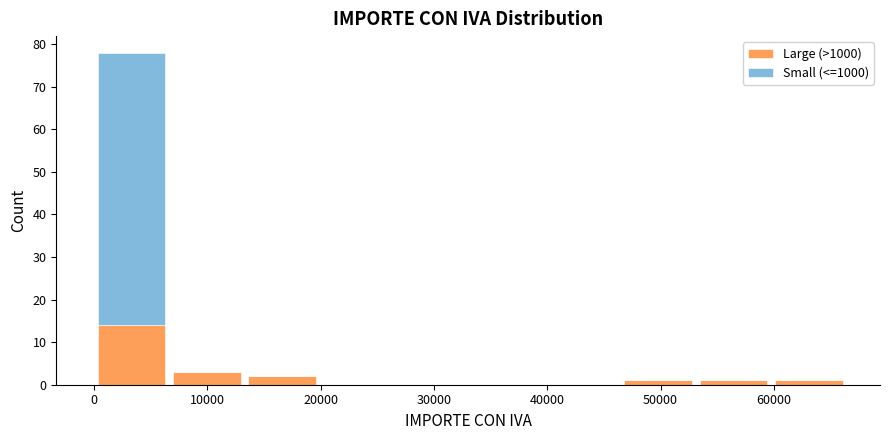

Reading left to right, list every stacked bar in this chart as the range it spans on the x-axis followed by its total height. Neither the bar edges nor the heights are printed on the chart, so give them approximately, as read against the axes.

0 to 7000: 78
7000 to 13000: 3
13000 to 20000: 2
20000 to 27000: 0
27000 to 33000: 0
33000 to 40000: 0
40000 to 46000: 0
46000 to 53000: 1
53000 to 60000: 1
60000 to 66000: 1